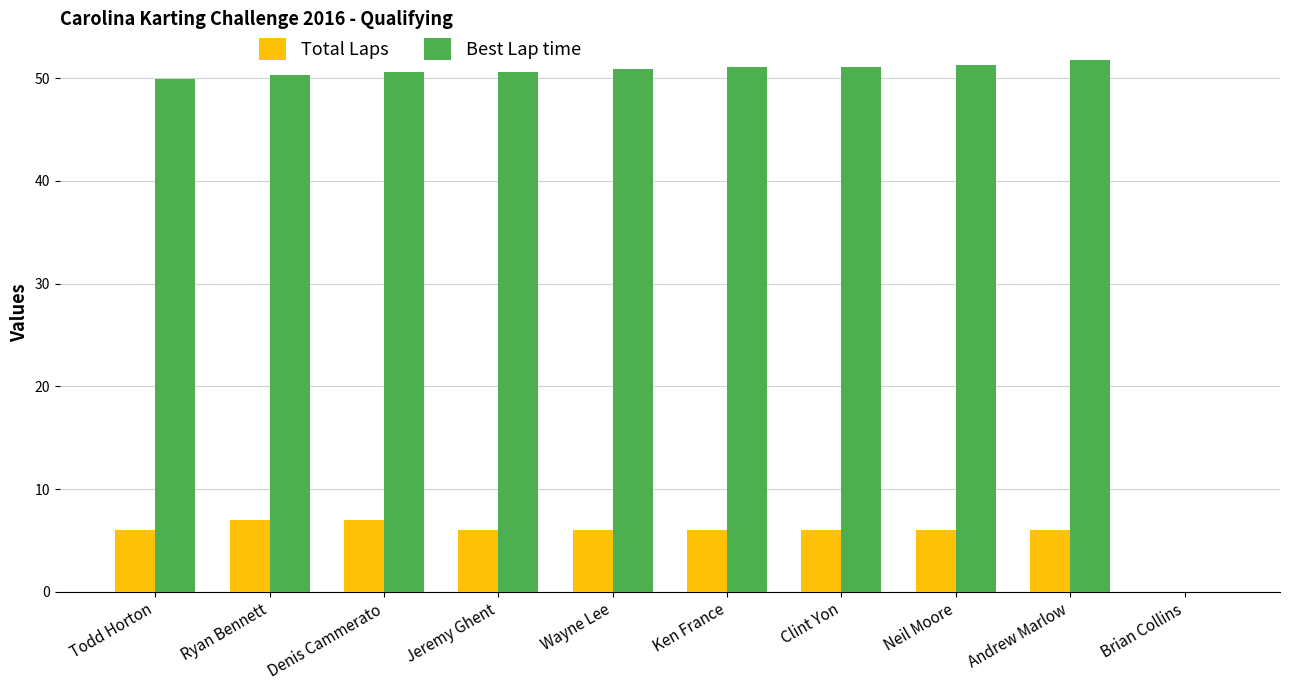

Is the value of Total Laps at Todd Horton greater than the value of Best Lap time at Ken France?

No